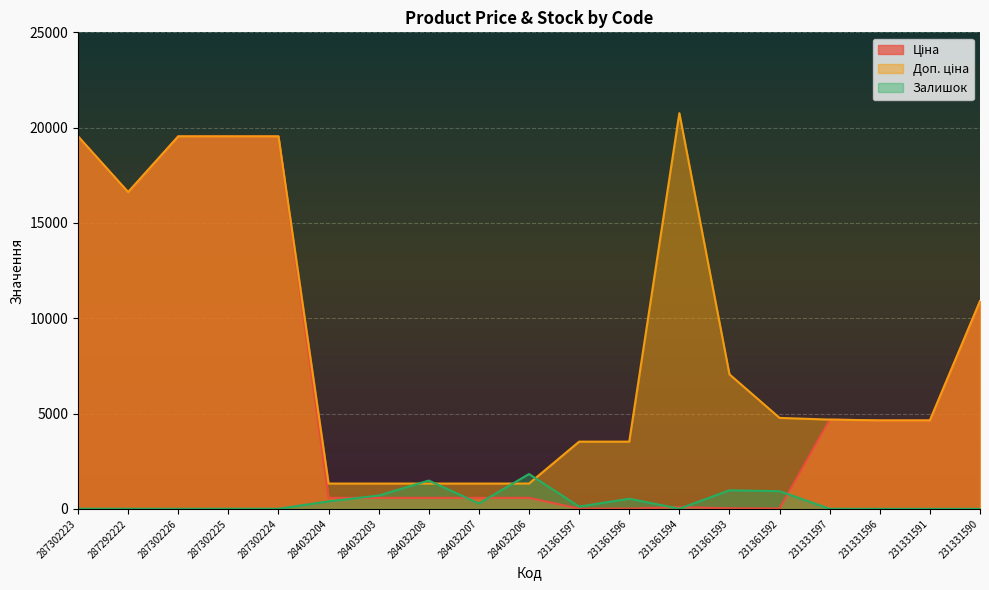

Reading left to right, extract all data points from this chart.

Ціна: 287302223=19542.7	287292222=16618.0	287302226=19542.7	287302225=19542.7	287302224=19542.7	284032204=580.4	284032203=580.4	284032208=580.4	284032207=580.4	284032206=580.4	231361597=15.7	231361596=15.7	231361594=92.3	231361593=31.4	231361592=21.2	231331597=4685.4	231331596=4641.8	231331591=4641.8	231331590=10896.3
Доп. ціна: 287302223=19542.7	287292222=16618.0	287302226=19542.7	287302225=19542.7	287302224=19542.7	284032204=1330.3	284032203=1330.3	284032208=1330.3	284032207=1330.3	284032206=1330.3	231361597=3529.0	231361596=3529.0	231361594=20760.8	231361593=7059.0	231361592=4775.0	231331597=4685.0	231331596=4642.0	231331591=4642.0	231331590=10896.3
Залишок: 287302223=8.0	287292222=6.0	287302226=5.0	287302225=7.0	287302224=8.0	284032204=396.0	284032203=704.0	284032208=1487.0	284032207=287.0	284032206=1830.0	231361597=121.0	231361596=534.0	231361594=8.0	231361593=977.0	231361592=930.0	231331597=6.0	231331596=4.0	231331591=2.0	231331590=4.0